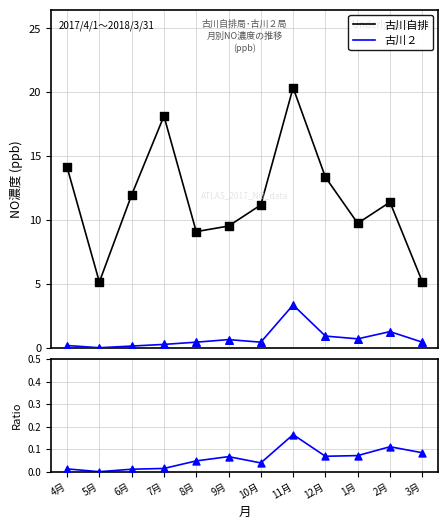

Which series has the largest Y range (max minus min)?

古川自排